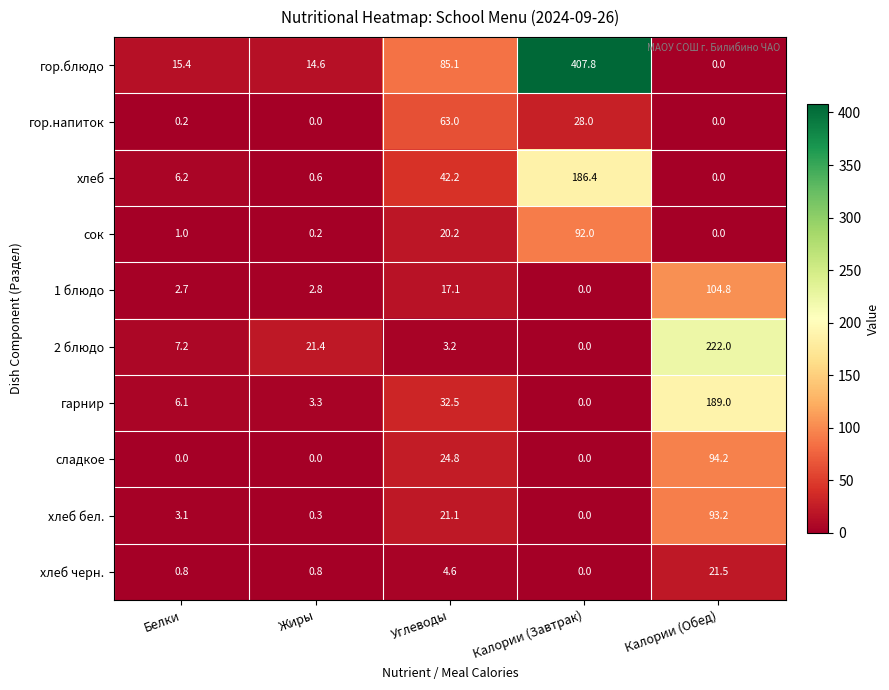

Rank the series at Белки from lowest to highest value.

сладкое, гор.напиток, хлеб черн., сок, 1 блюдо, хлеб бел., гарнир, хлеб, 2 блюдо, гор.блюдо